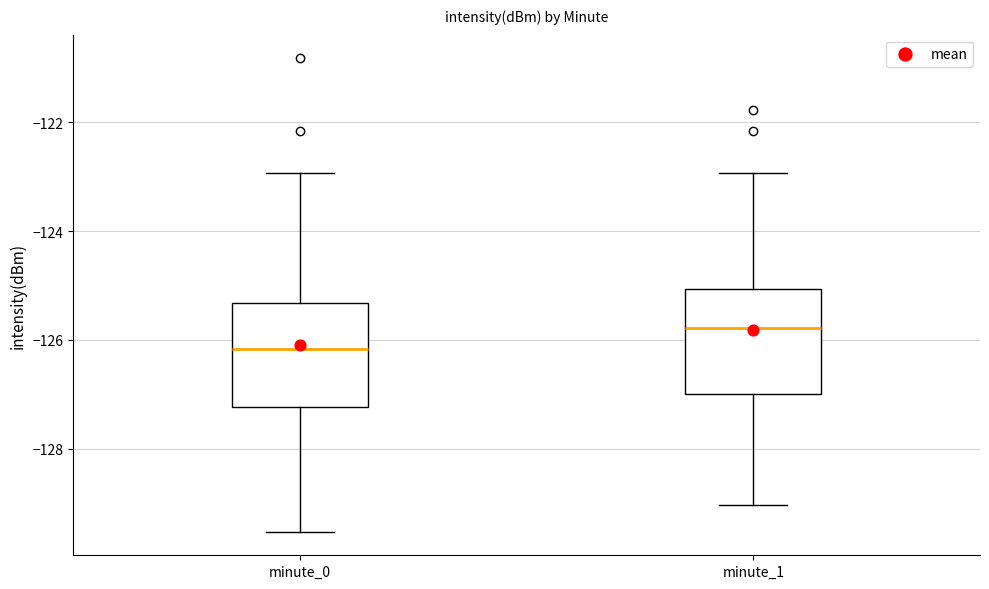

Which box has the highest median line?

minute_1